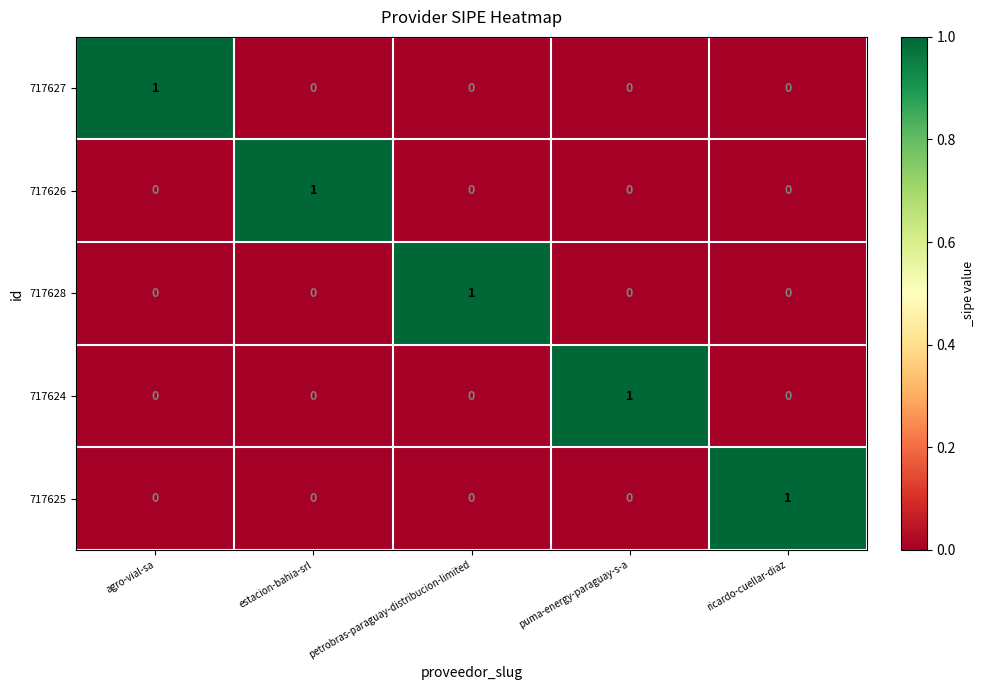

At how many categories does at least one series exceed 0?

5